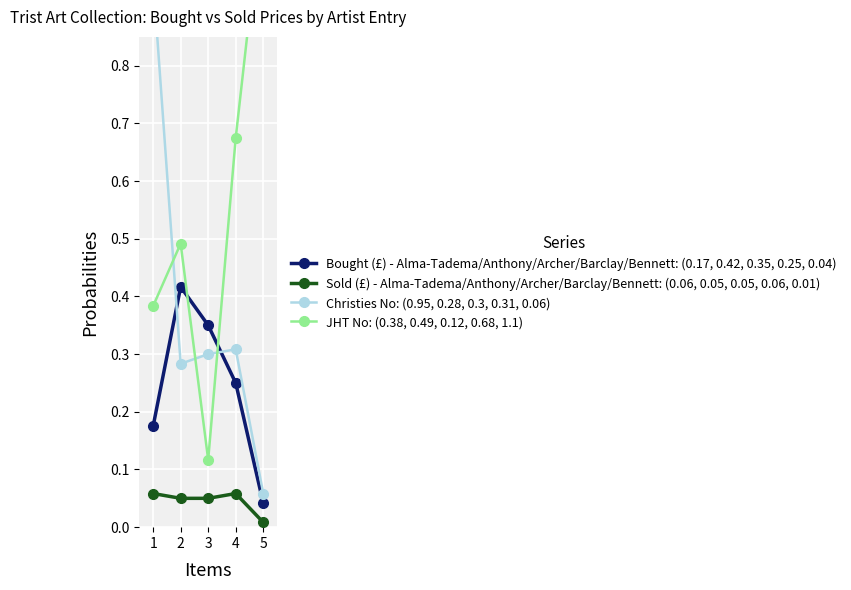

List the labels in order of Bought (£) - Alma-Tadema/Anthony/Archer/Barclay/Bennett: (0.17, 0.42, 0.35, 0.25, 0.04) value, smallest first.

5, 1, 4, 3, 2